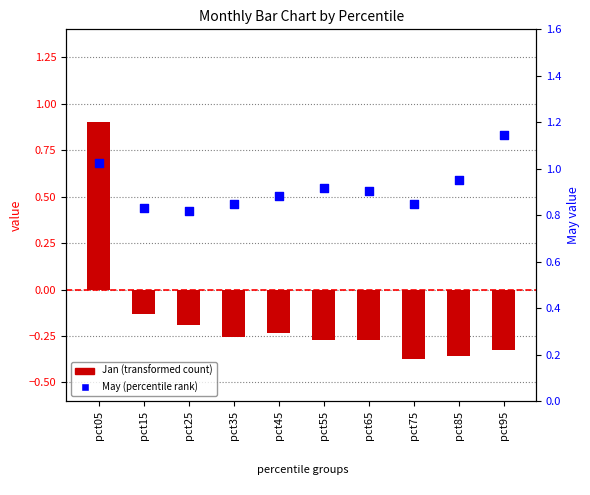

Which series reaches the maximum Y coordinate?

May (percentile rank)